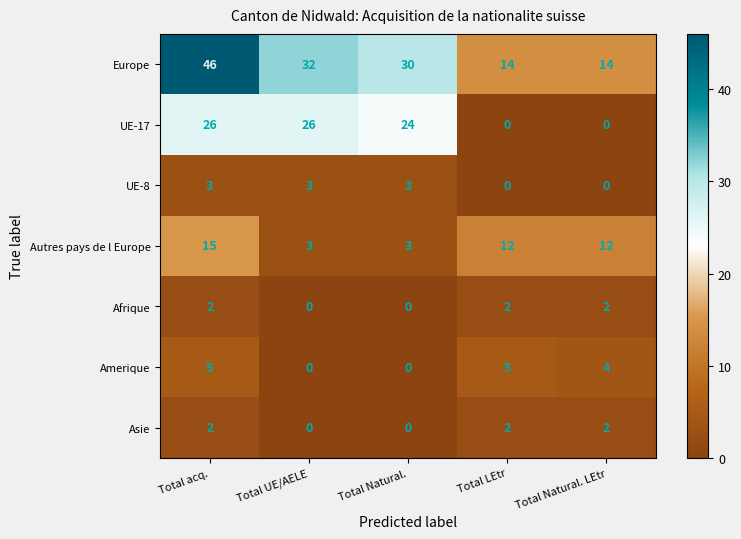

Which series has the largest total across all categories?

Europe